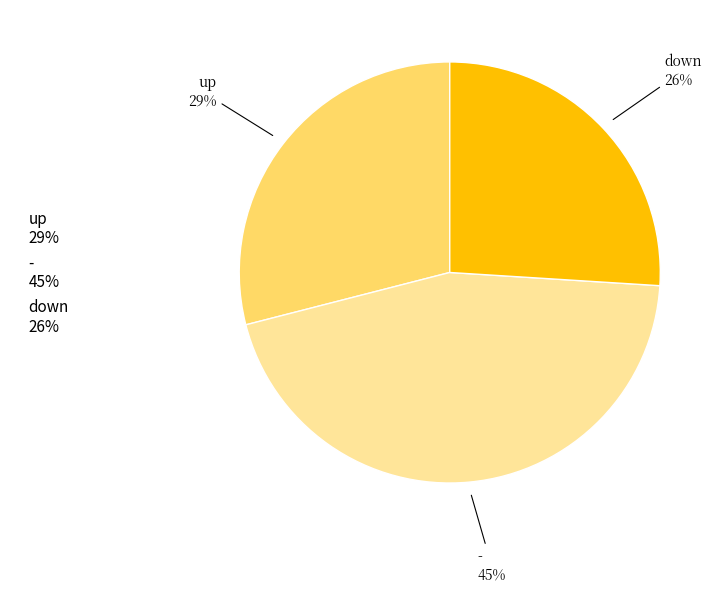

Does any single category account for the majority?

No